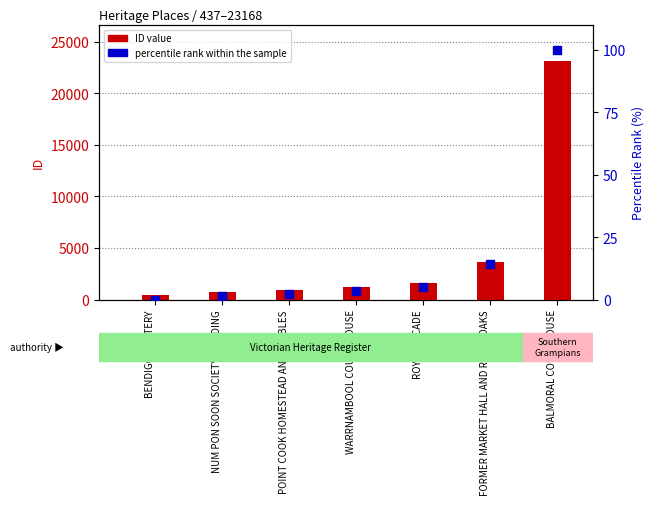

What is the total value across all series at BALMORAL COURTHOUSE?

23268.0